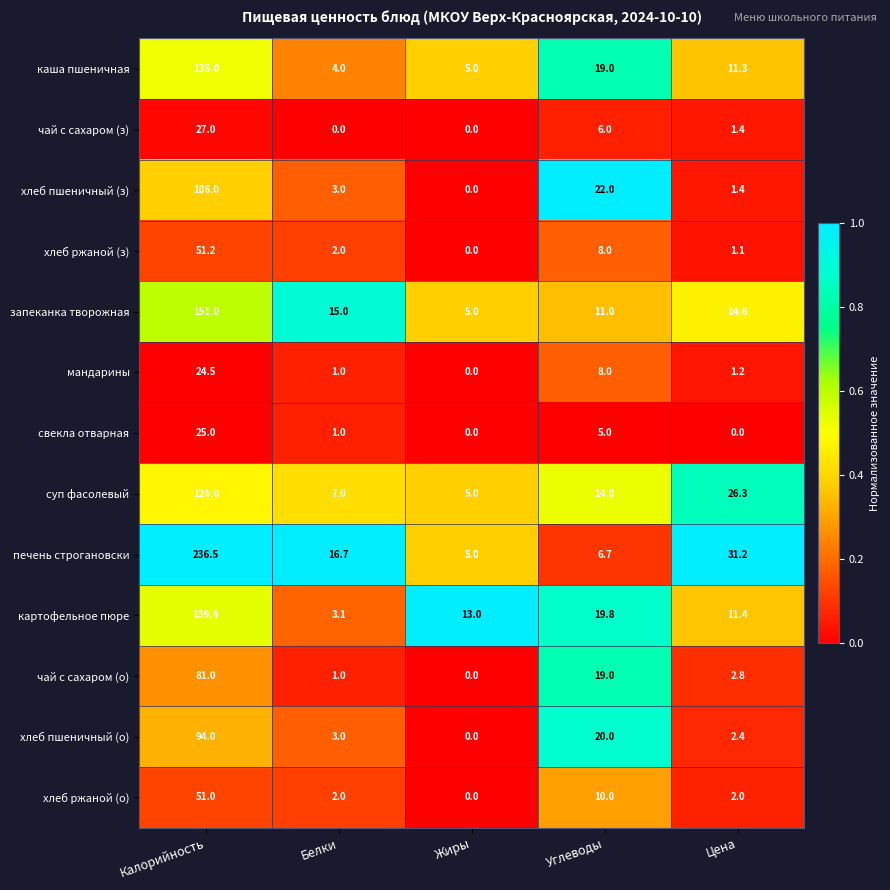

Is it true that печень строгановски equals 6.8 at Жиры?

False